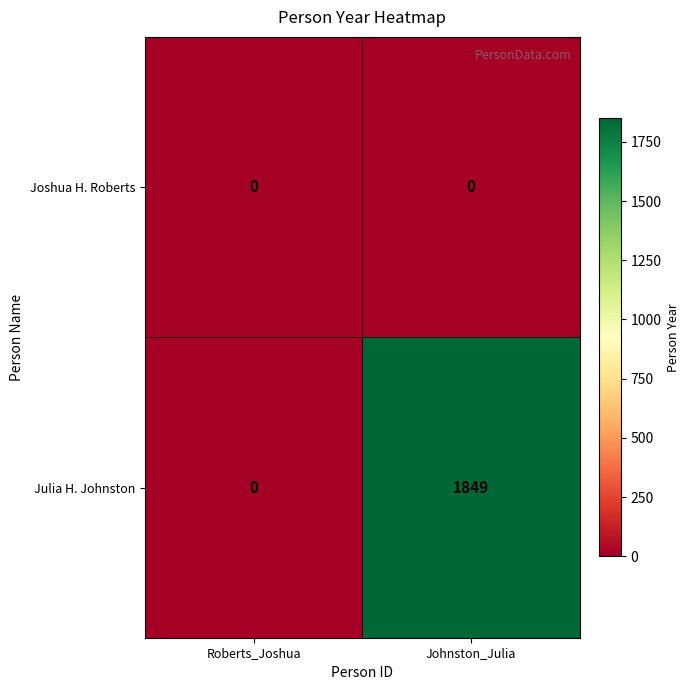

Which series has the largest total across all categories?

Julia H. Johnston